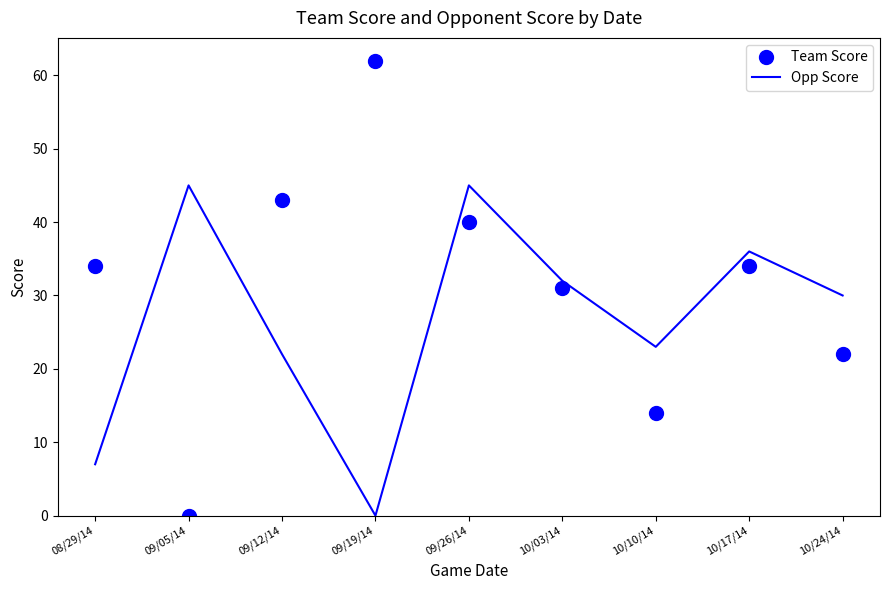

At 09/12/14, list the series in order from largest to smallest.

Team Score, Opp Score